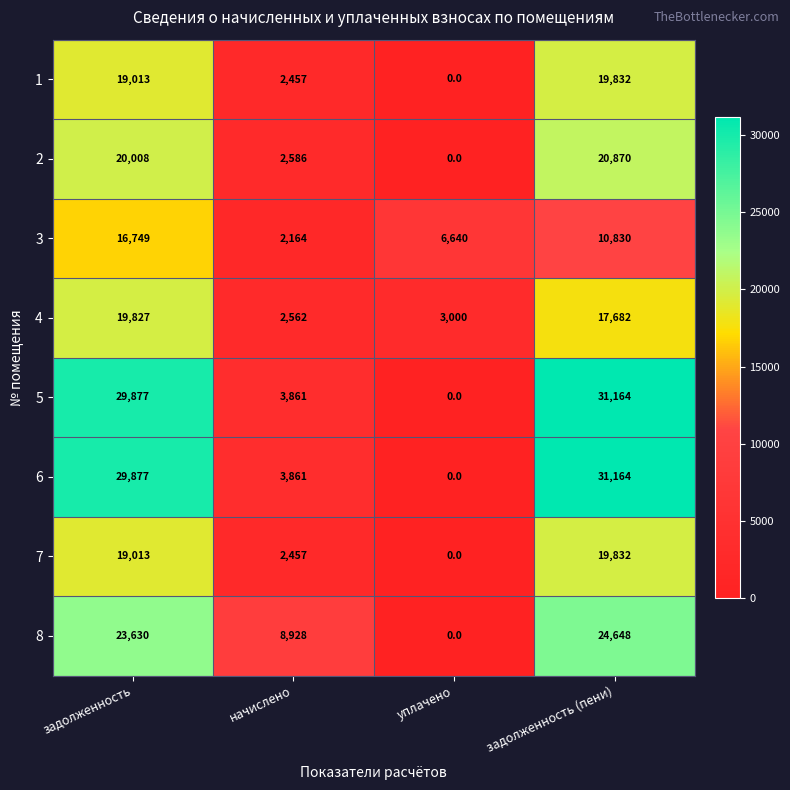

Rank the categories by 2 value from highest to lowest.

задолженность (пени), задолженность, начислено, уплачено